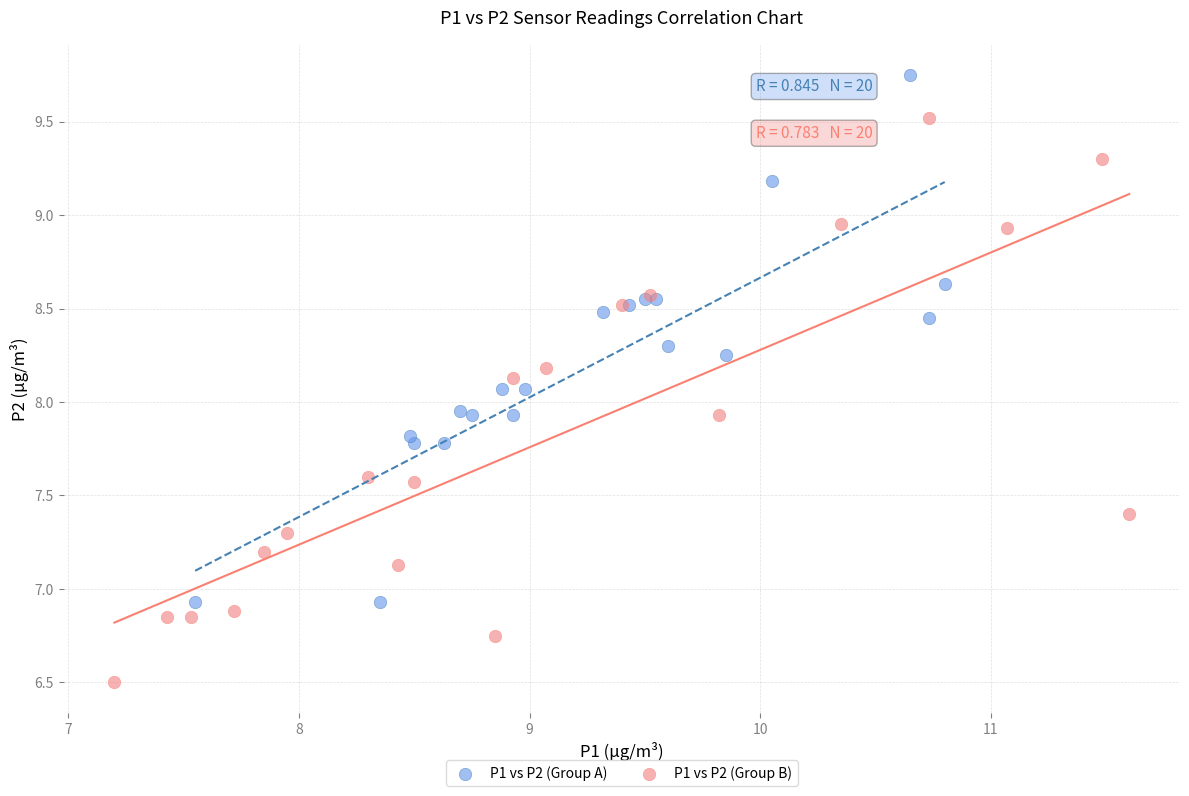

Which series reaches the maximum Y coordinate?

P1 vs P2 (Group A)